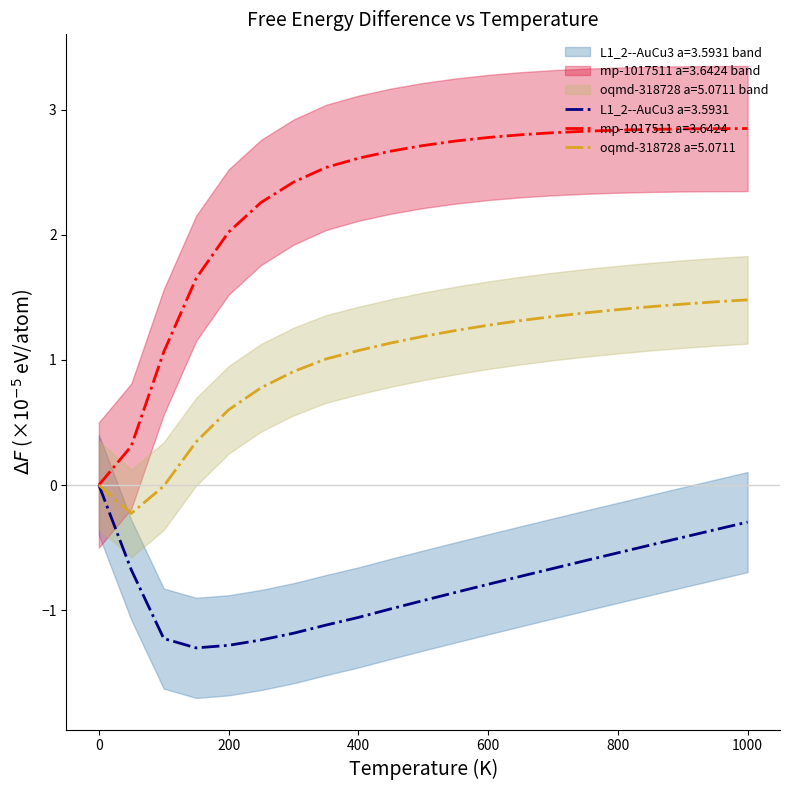

Is the value of oqmd-318728 a=5.0711 at 400 greater than the value of L1_2--AuCu3 a=3.5931 at 400?

Yes